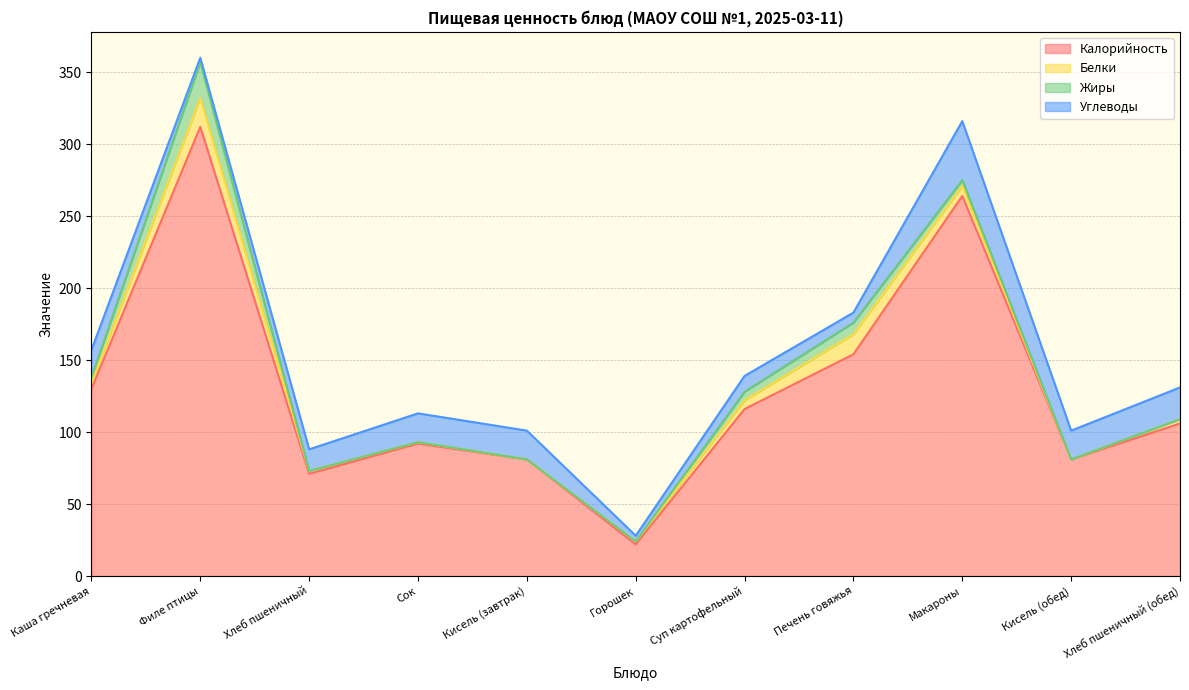

At which category does Калорийность reach its first local peak?

Филе птицы